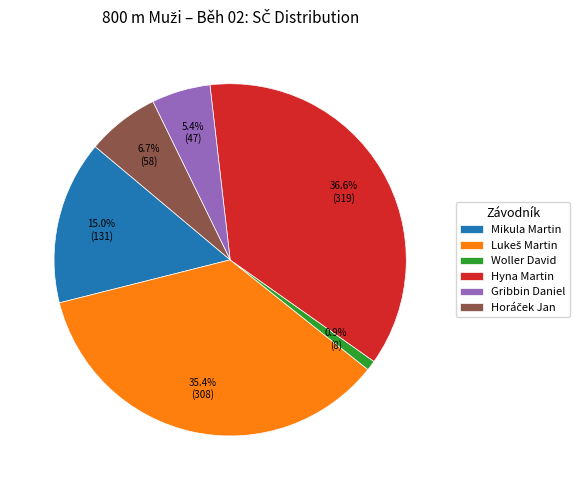

To the nearest percent, what percentage of the pie is Hyna Martin?

37%